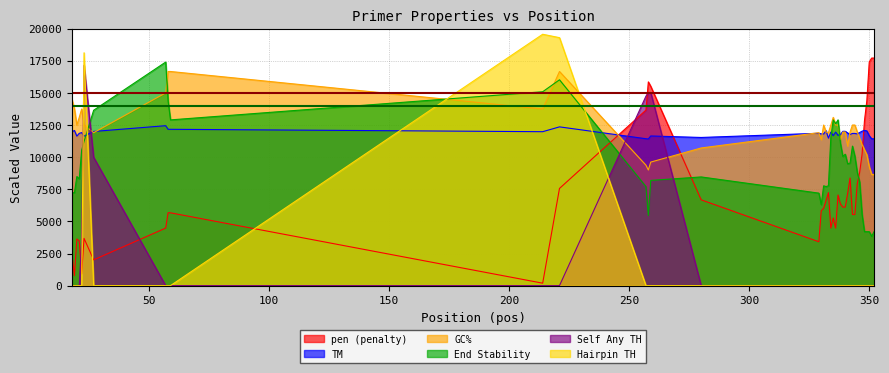

What is the maximum value for TM?

12448.0